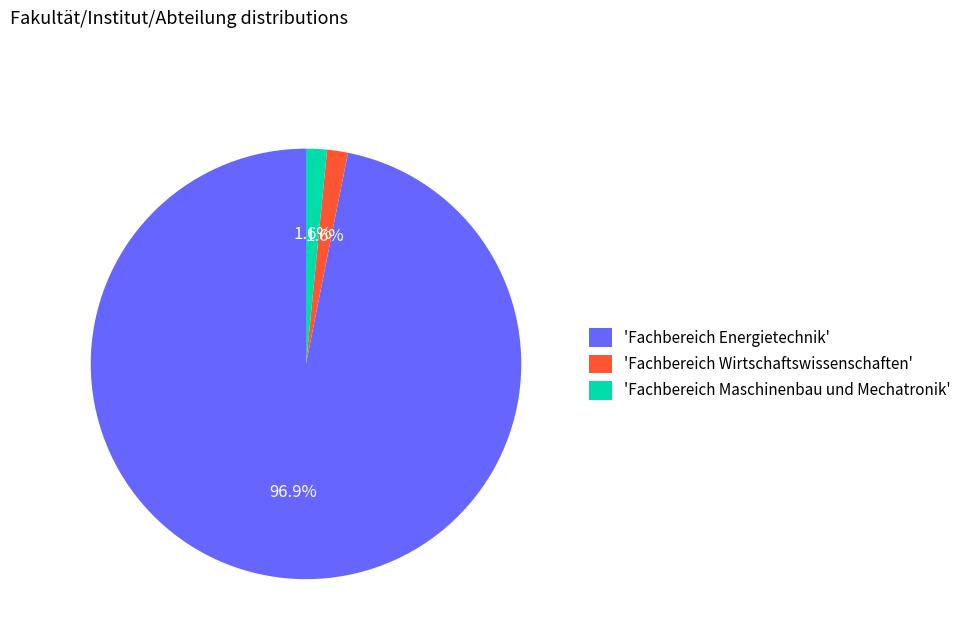

How many slices are in this pie chart?

3